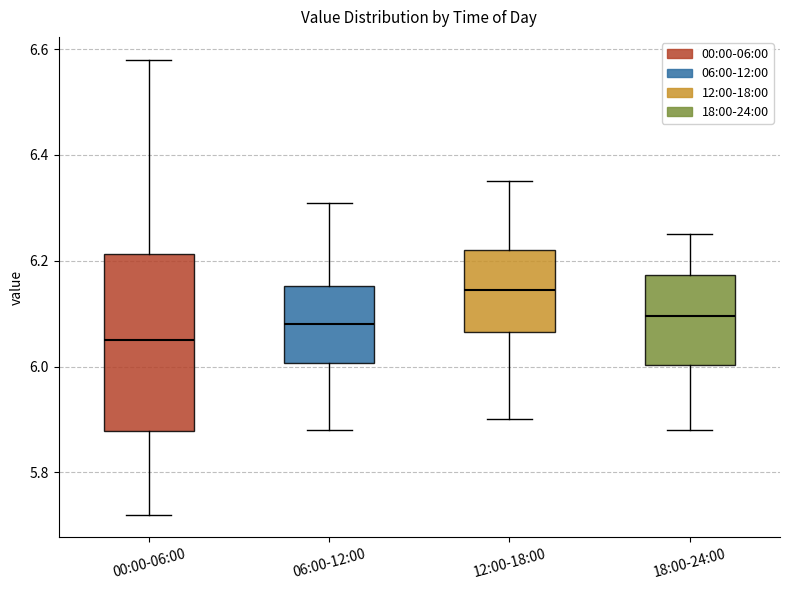

Reading left to right, transcribe this box plot: for each box, give where its median line is, the range the box spans, and where its two whiskers end, as read against the y-axis. The values are not printed on the chart, so give them approximately, as read against the axis.

00:00-06:00: median 6.06, box 5.88 to 6.22, whiskers 5.72 to 6.58
06:00-12:00: median 6.08, box 6.00 to 6.16, whiskers 5.88 to 6.32
12:00-18:00: median 6.14, box 6.06 to 6.22, whiskers 5.90 to 6.36
18:00-24:00: median 6.10, box 6.00 to 6.18, whiskers 5.88 to 6.26